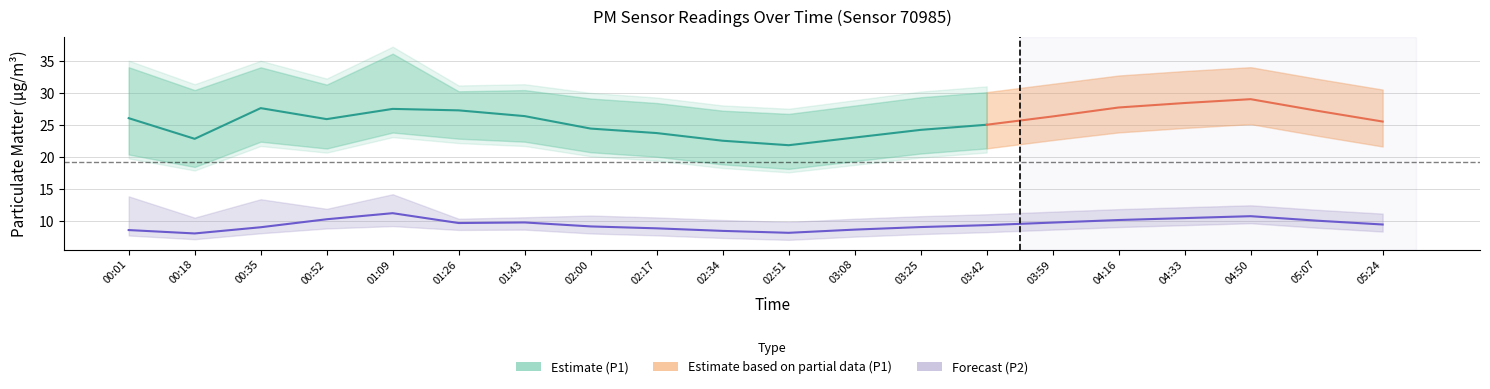

What is the value of the P1_upper point at the 8th from the left?

29.2